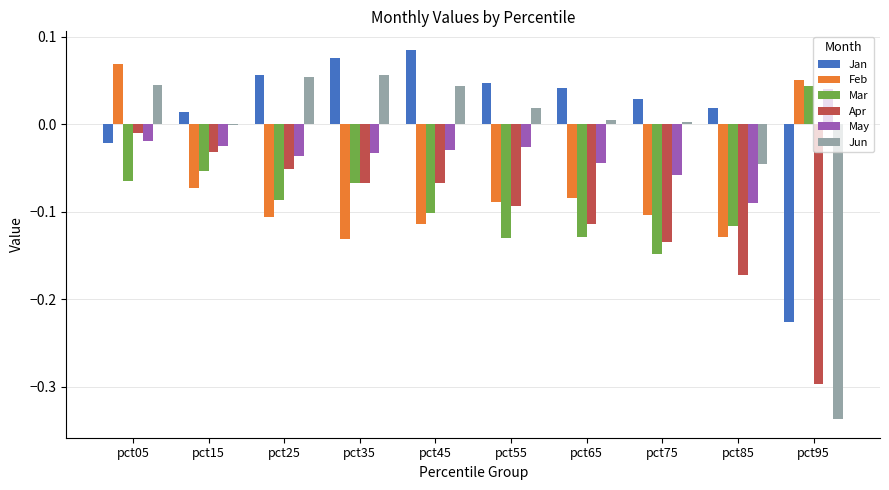

True or false: May has a value of -0.0 at pct65.

True